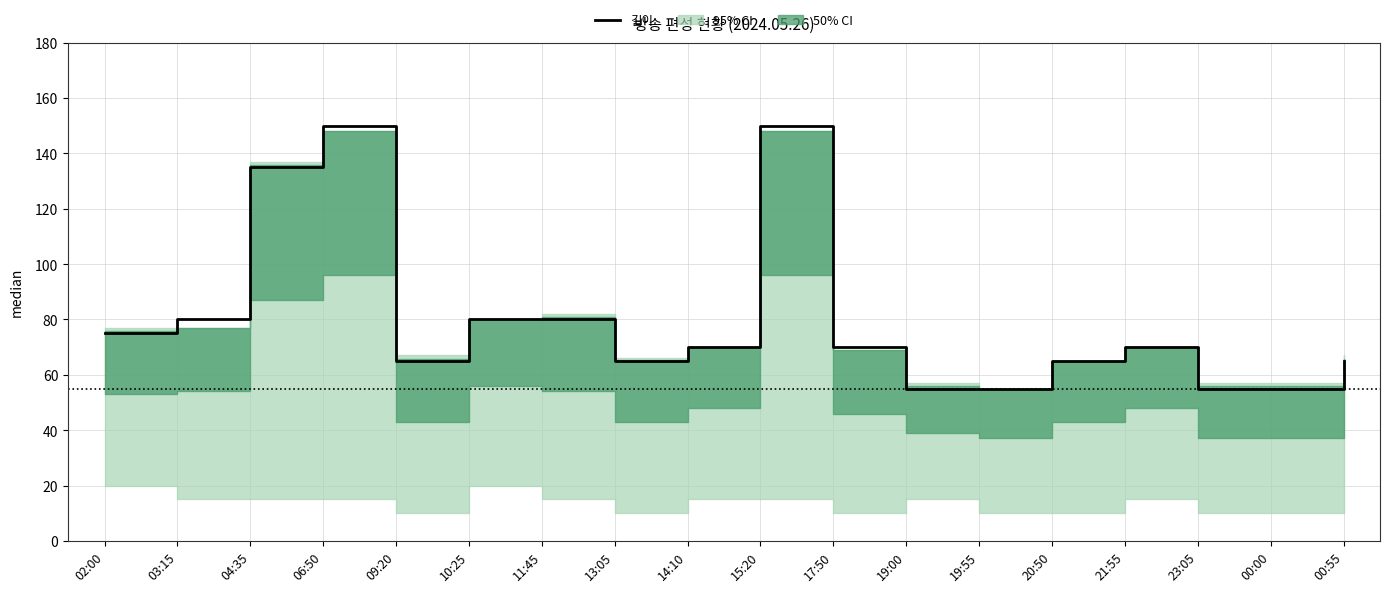

What is the average value?

80